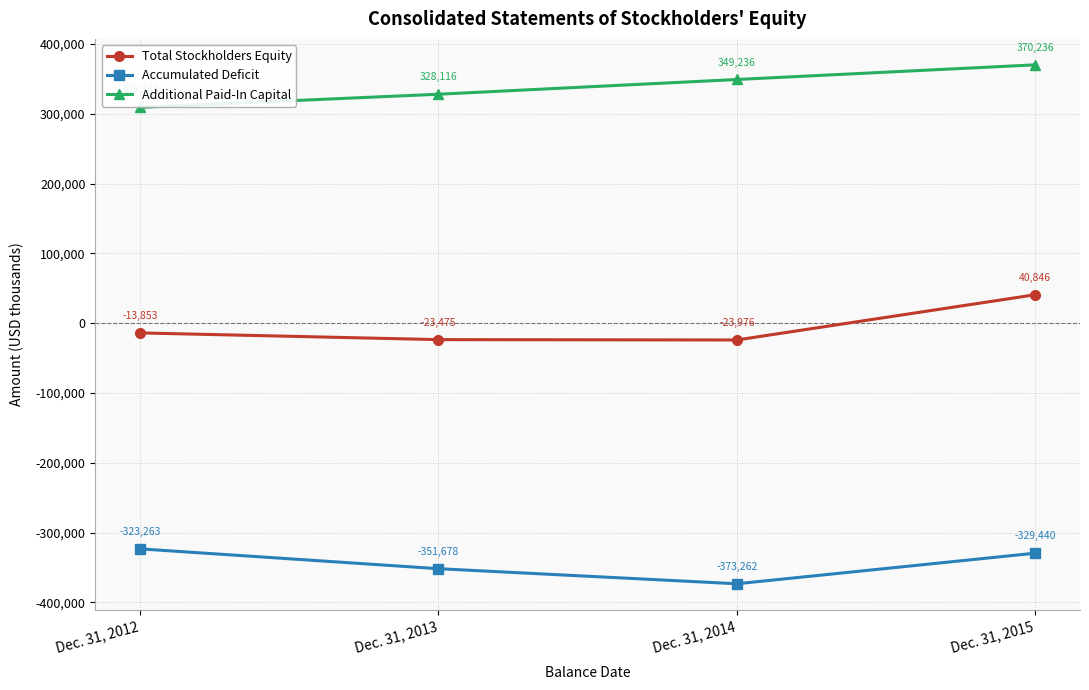

Reading left to right, list all the values displayed in this chart.

Total Stockholders Equity: Dec. 31, 2012=-13853	Dec. 31, 2013=-23475	Dec. 31, 2014=-23976	Dec. 31, 2015=40846
Accumulated Deficit: Dec. 31, 2012=-323263	Dec. 31, 2013=-351678	Dec. 31, 2014=-373262	Dec. 31, 2015=-329440
Additional Paid-In Capital: Dec. 31, 2012=309343	Dec. 31, 2013=328116	Dec. 31, 2014=349236	Dec. 31, 2015=370236